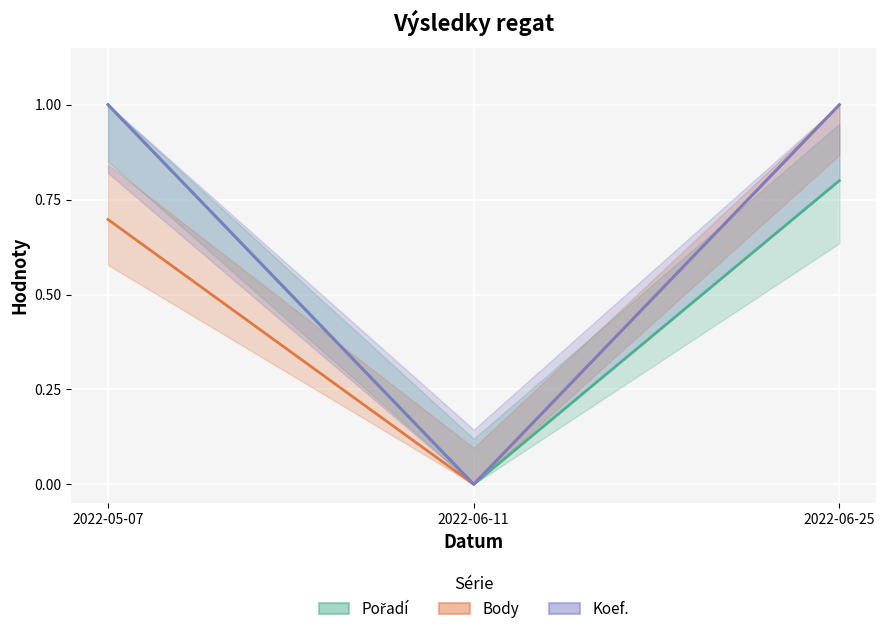

What is the difference between the maximum and minimum values in the Pořadí series?

1.0